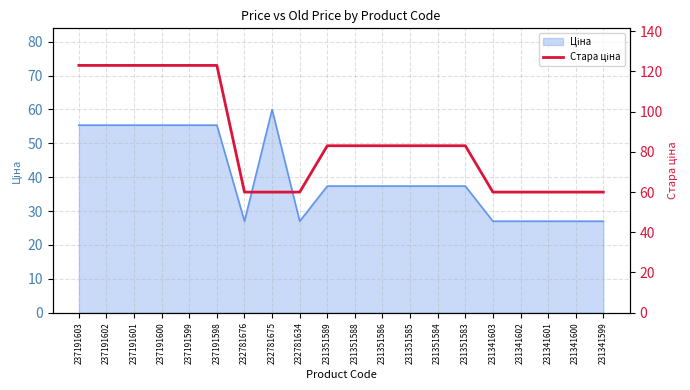

True or false: the data shows 24.8 at 232781634.

False